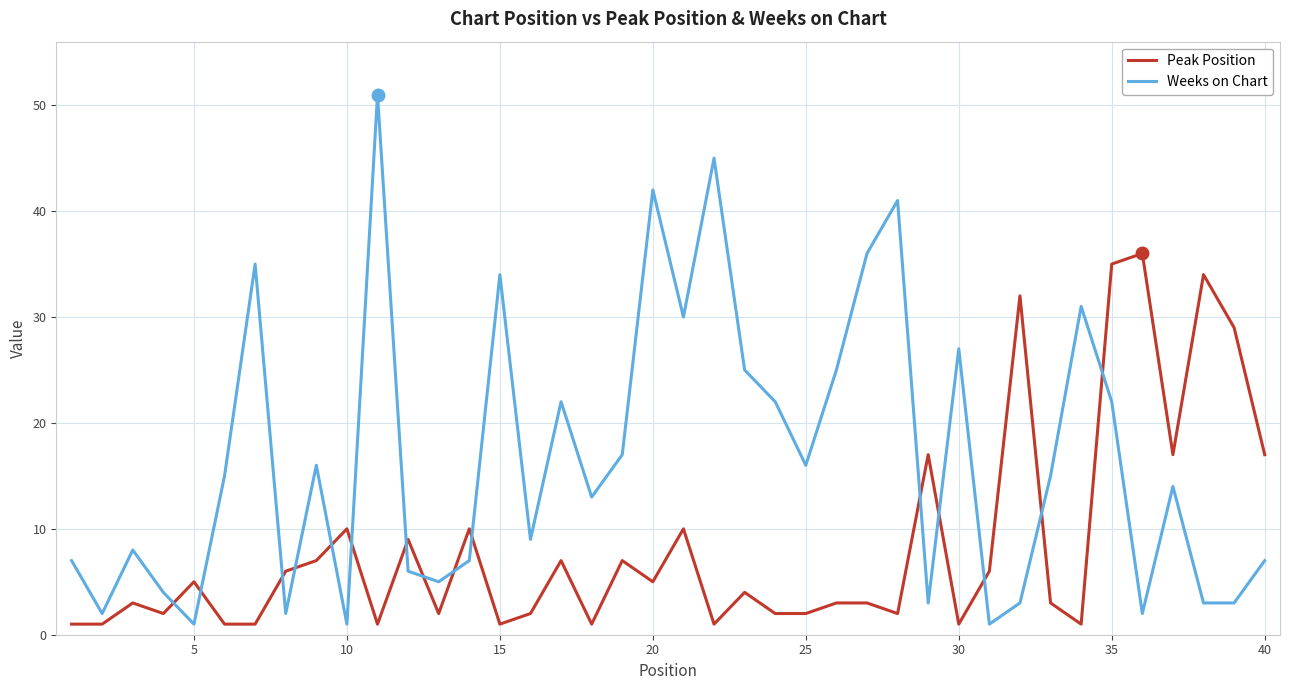

True or false: Weeks on Chart and Peak Position cross at least once.

True